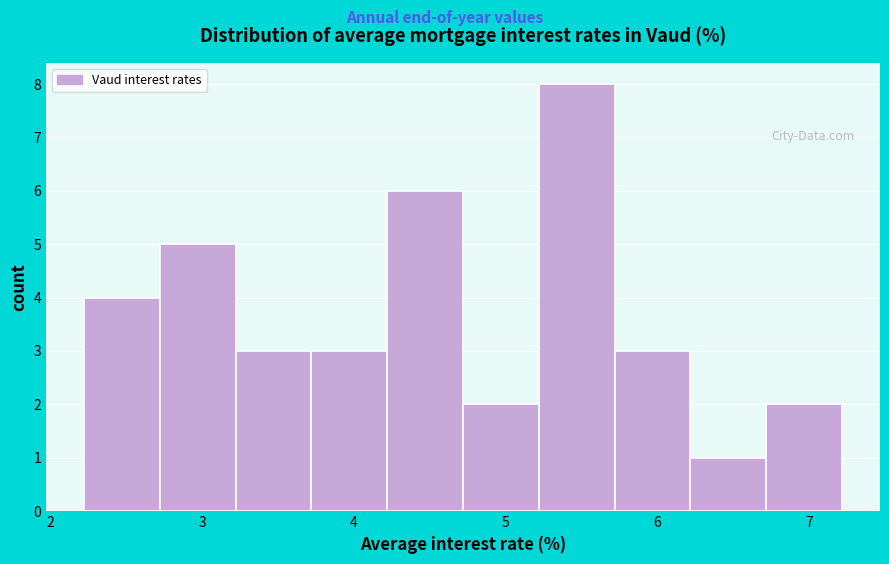

Reading left to right, transcribe this chart: for each bar, give the range it covers on the x-axis and its height. Neither the bar edges nor the heights are printed on the chart, so give them approximately, as read against the axes.

2.22 to 2.72: 4
2.72 to 3.22: 5
3.22 to 3.72: 3
3.72 to 4.22: 3
4.22 to 4.72: 6
4.72 to 5.22: 2
5.22 to 5.72: 8
5.72 to 6.22: 3
6.22 to 6.72: 1
6.72 to 7.22: 2